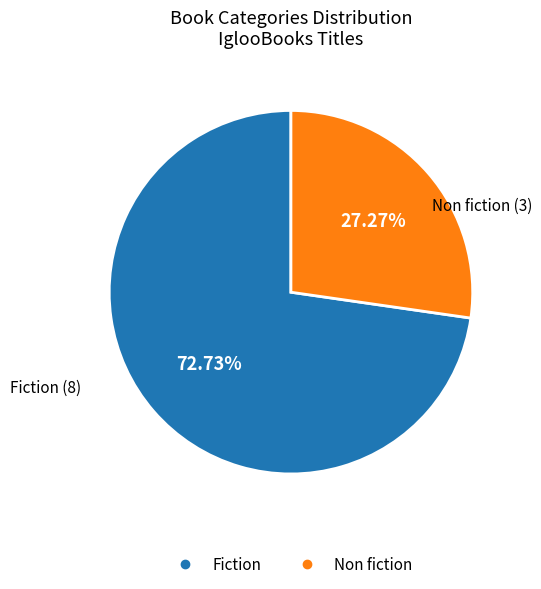

True or false: Fiction accounts for 73% of the total.

True